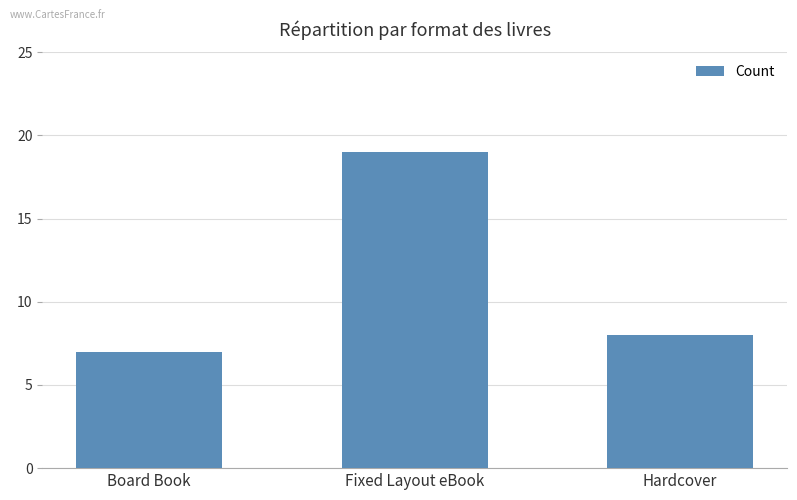

List the labels in order of value, largest first.

Fixed Layout eBook, Hardcover, Board Book